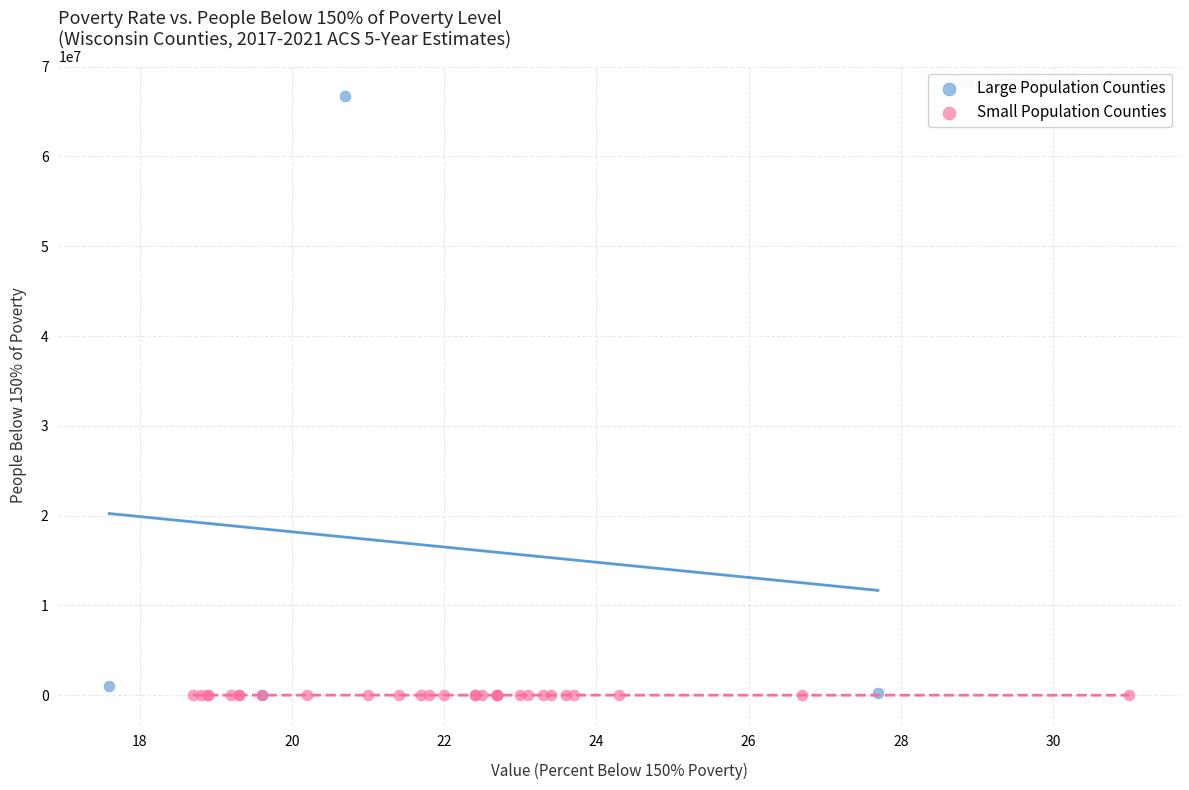

Which series reaches the maximum Y coordinate?

Large Population Counties